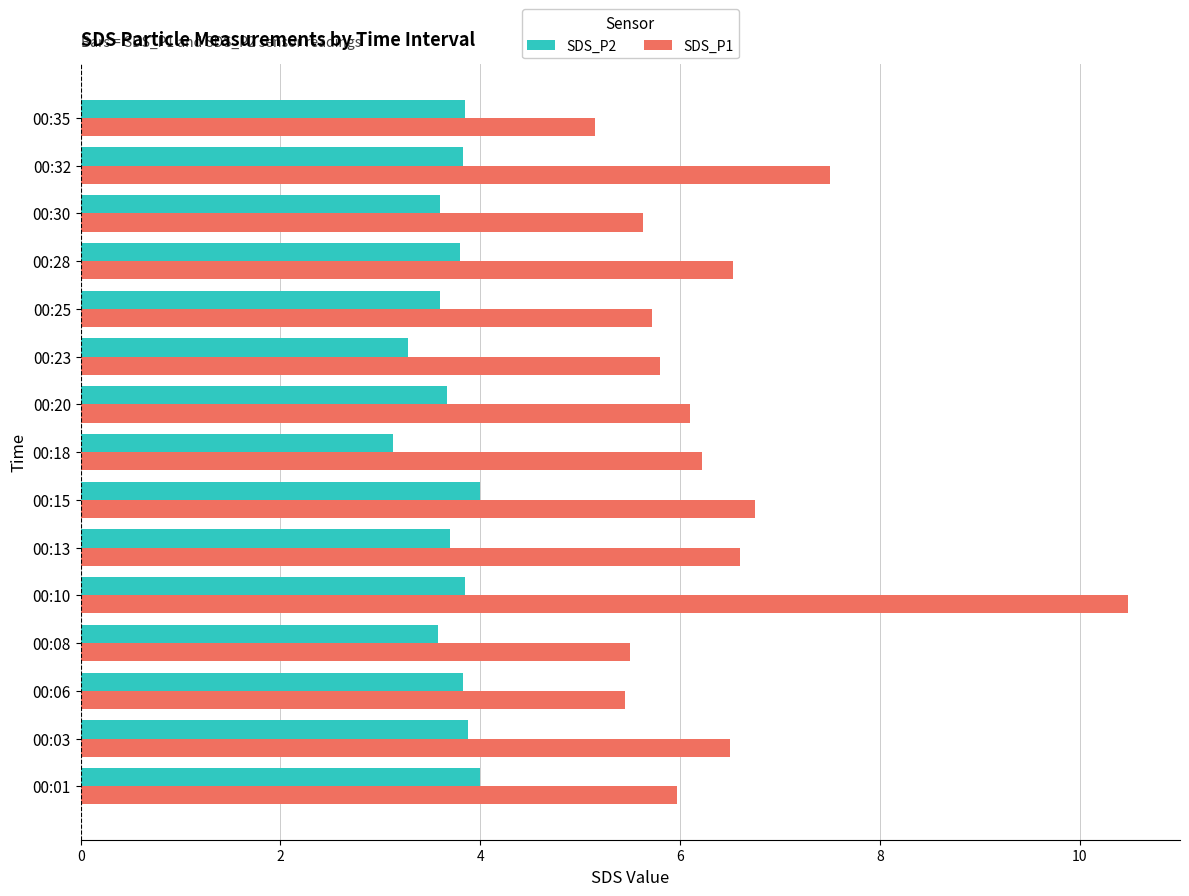

What are all the series names shown in the legend?

SDS_P2, SDS_P1